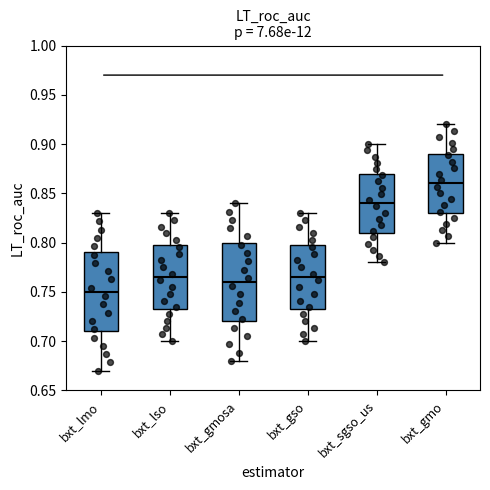

Reading left to right, read every box against the y-axis: the position of its median line, the range the box covers, and the ends of its whiskers. The values are not printed on the chart, so give them approximately, as read against the axis.

bxt_lmo: median 0.750, box 0.710 to 0.790, whiskers 0.670 to 0.830
bxt_lso: median 0.765, box 0.730 to 0.795, whiskers 0.700 to 0.830
bxt_gmosa: median 0.760, box 0.720 to 0.800, whiskers 0.680 to 0.840
bxt_gso: median 0.765, box 0.730 to 0.800, whiskers 0.700 to 0.830
bxt_sgso_us: median 0.840, box 0.810 to 0.870, whiskers 0.780 to 0.900
bxt_gmo: median 0.860, box 0.830 to 0.890, whiskers 0.800 to 0.920